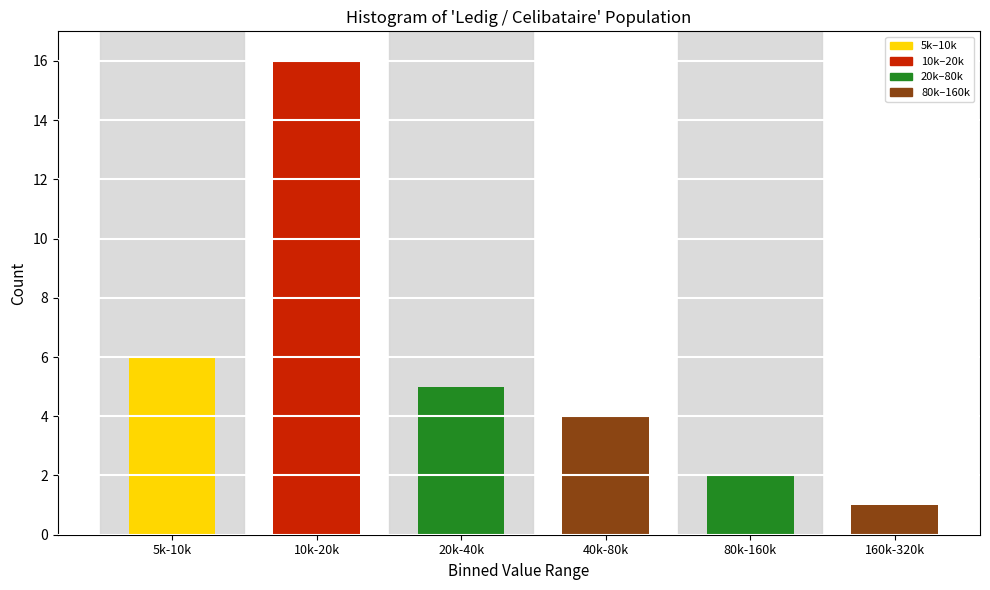

Reading left to right, extract all data points from this chart.

6	16	5	4	2	1